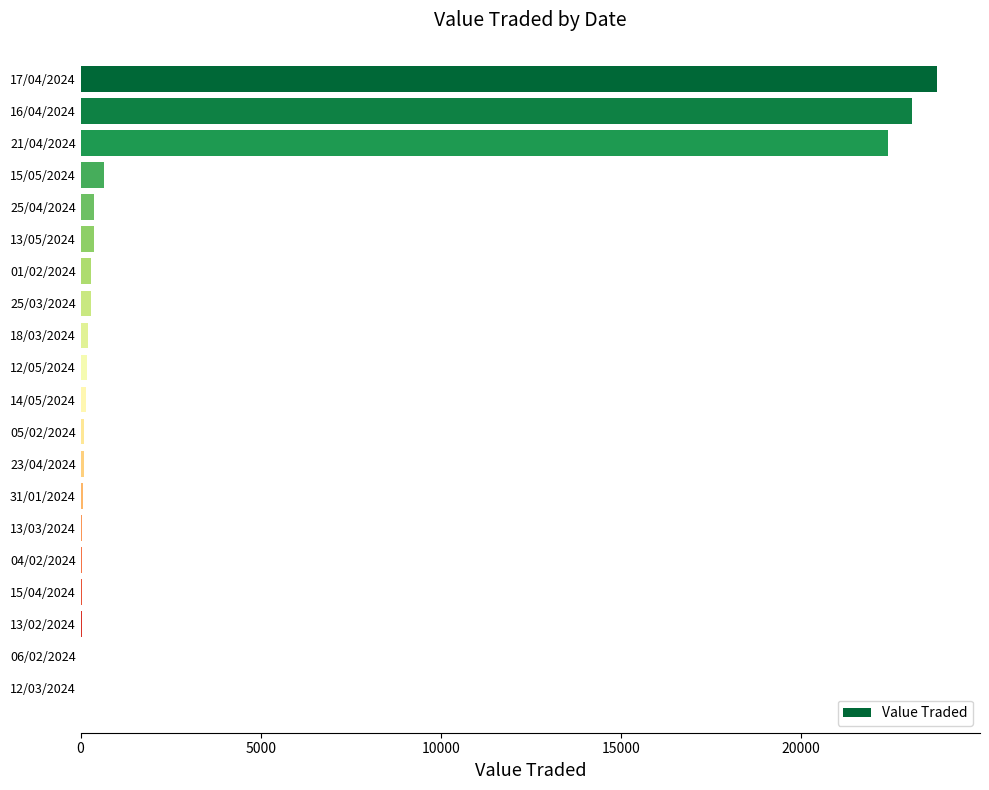

True or false: the data shows 381 at 25/04/2024.

True